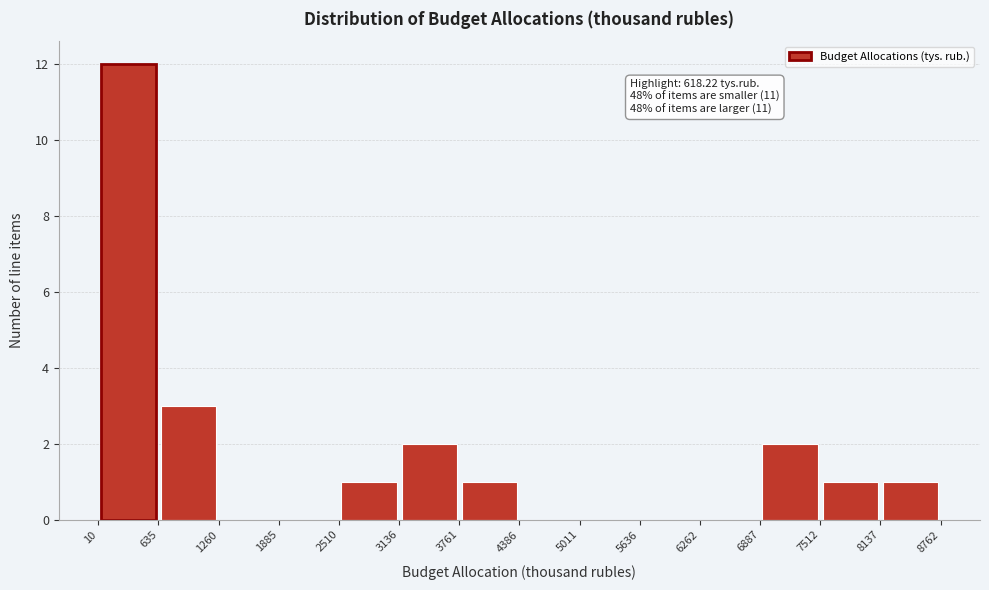

Over which range of the x-axis is the bar tallest?

10 to 635